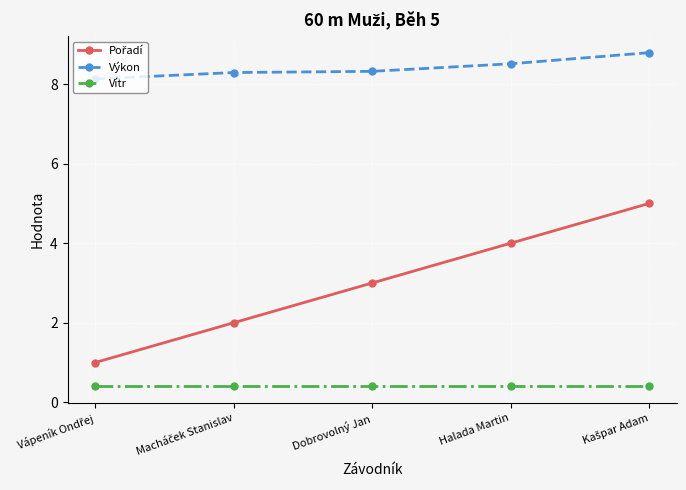

What is the approximate value of Vítr at Dobrovolný Jan?

0.4